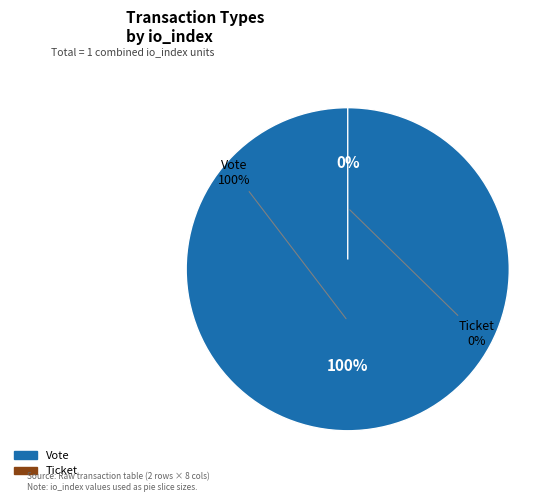

Does Ticket represent more than half of the total?

No